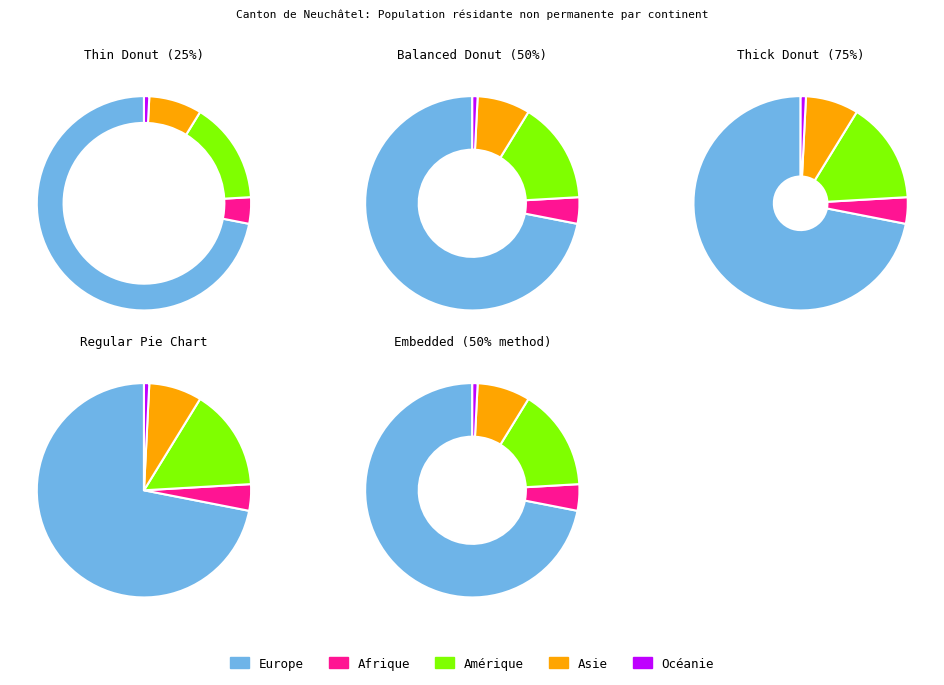

How many segments does this pie chart have?

5